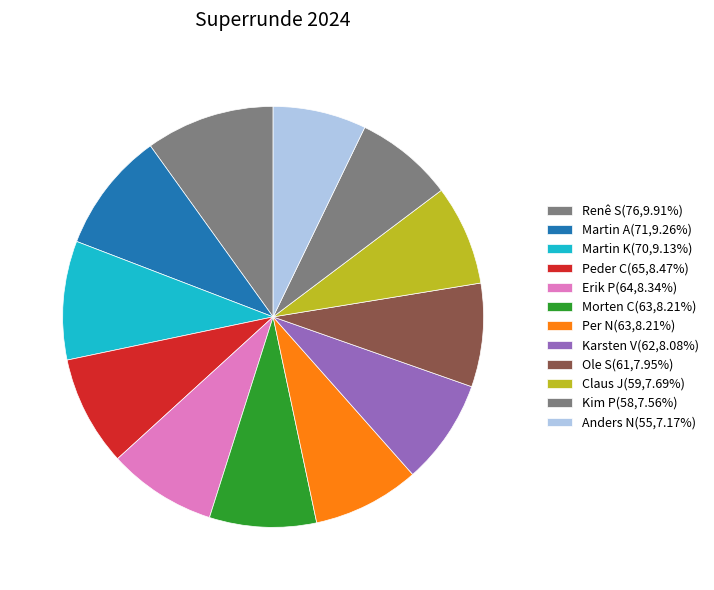

How many segments does this pie chart have?

12